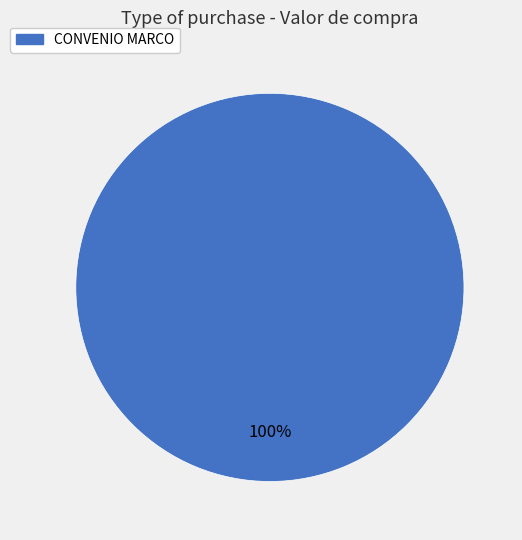

To the nearest percent, what percentage of the pie is CONVENIO MARCO?

100%